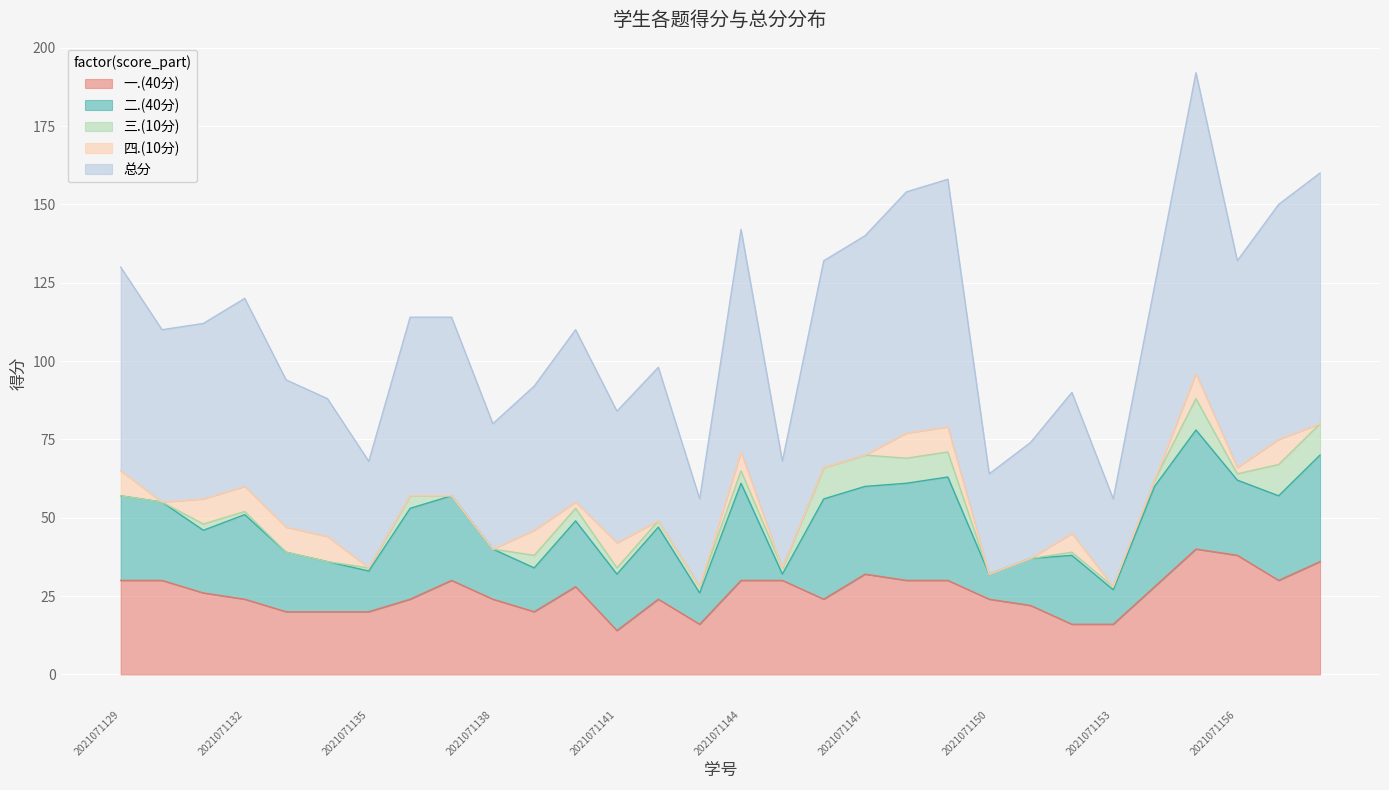

Which series has the largest range (max minus min)?

总分